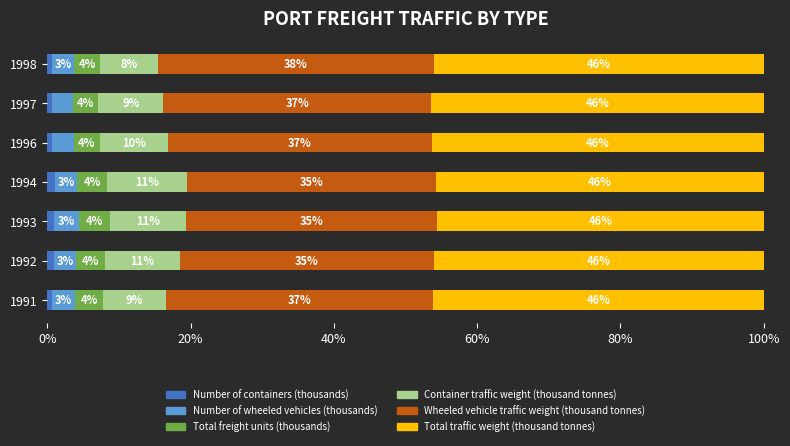

What is the total value across all series at 1991?

100.0